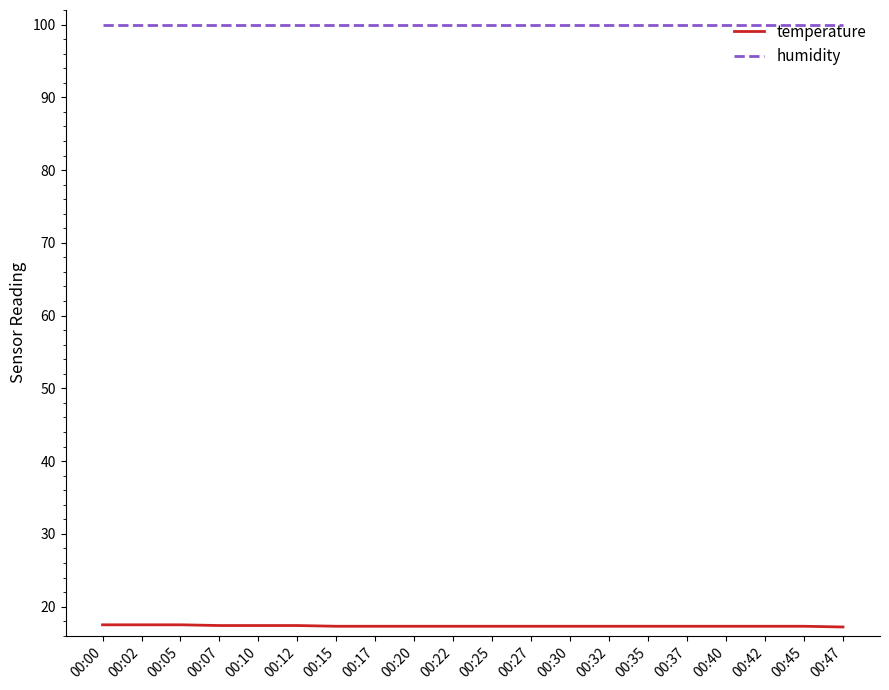

Is the value of temperature at 00:27 greater than the value of humidity at 00:20?

No